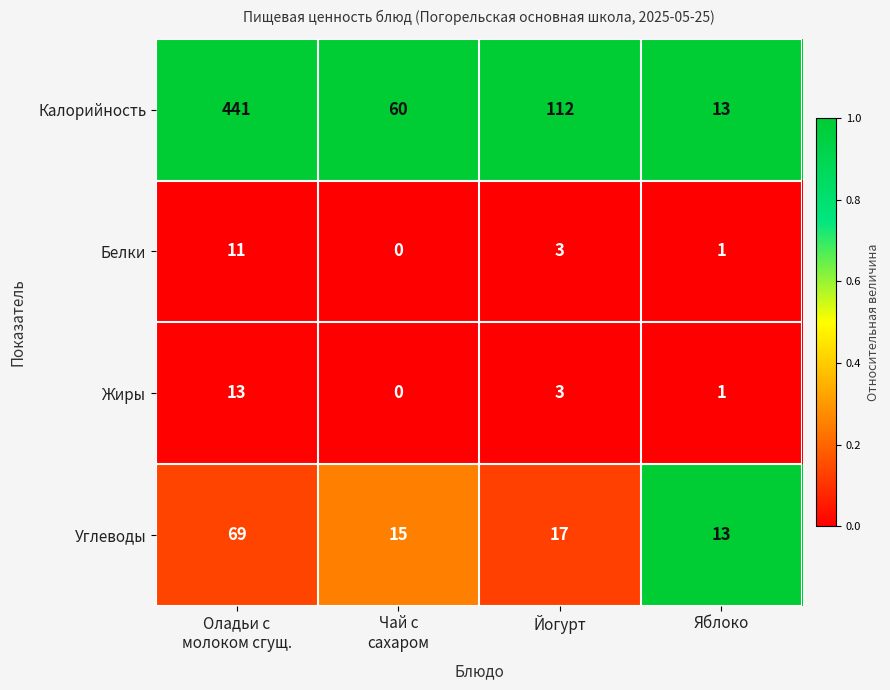

Rank the series by their maximum value, from lowest to highest.

Белки, Жиры, Углеводы, Калорийность